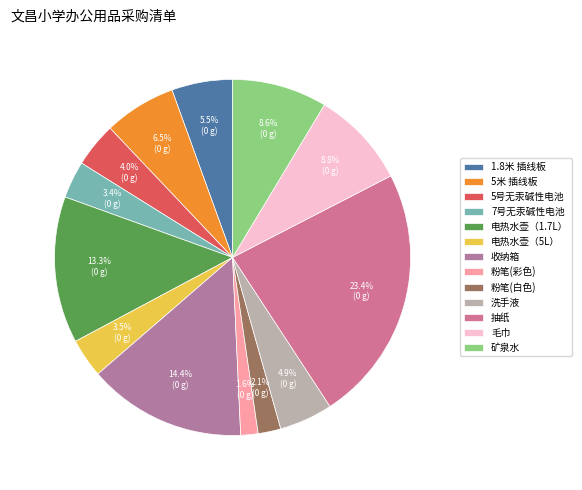

How many segments does this pie chart have?

13